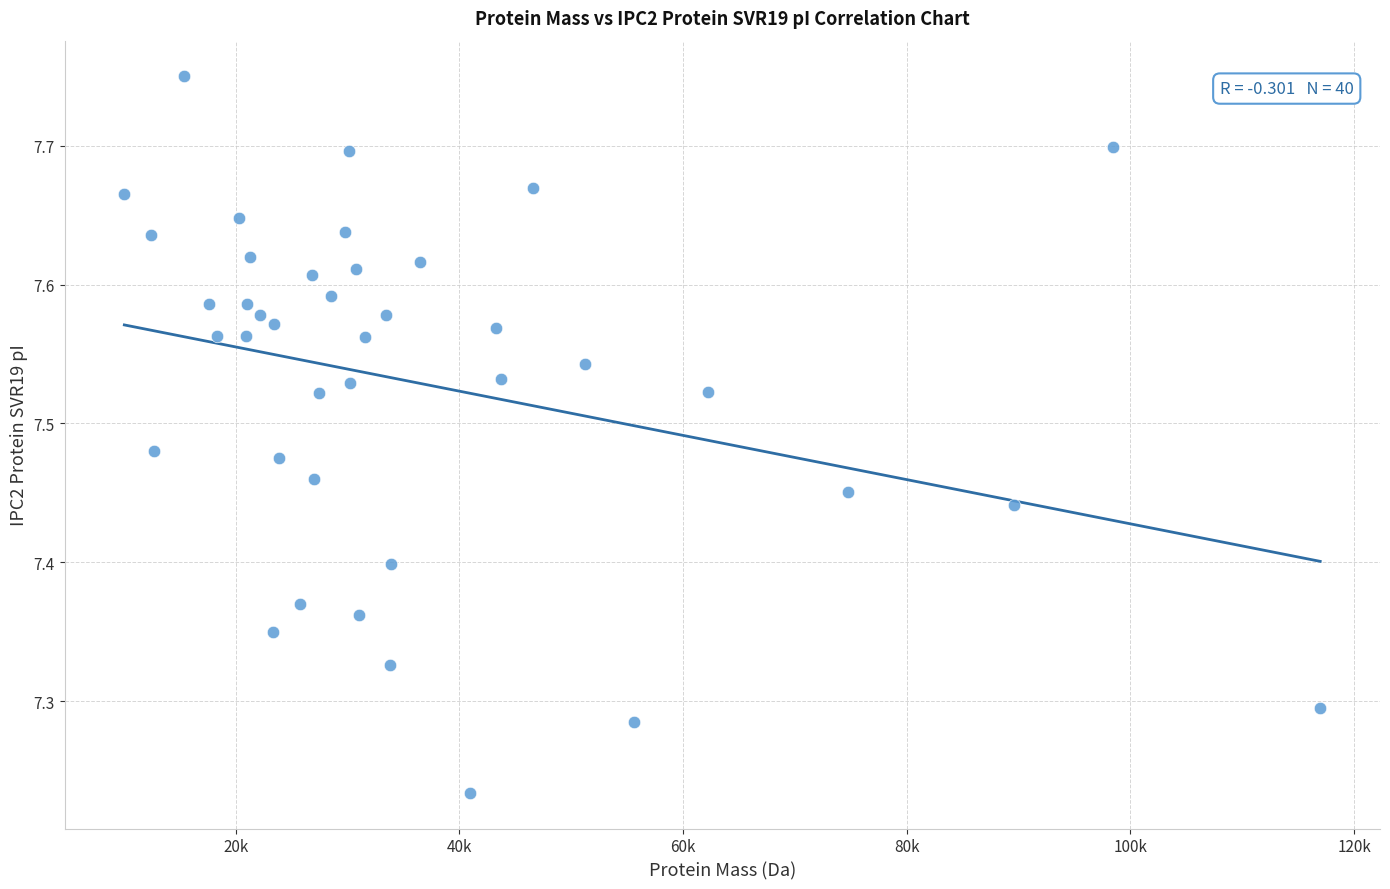

What is the range of Y values (max minus min)?

0.5